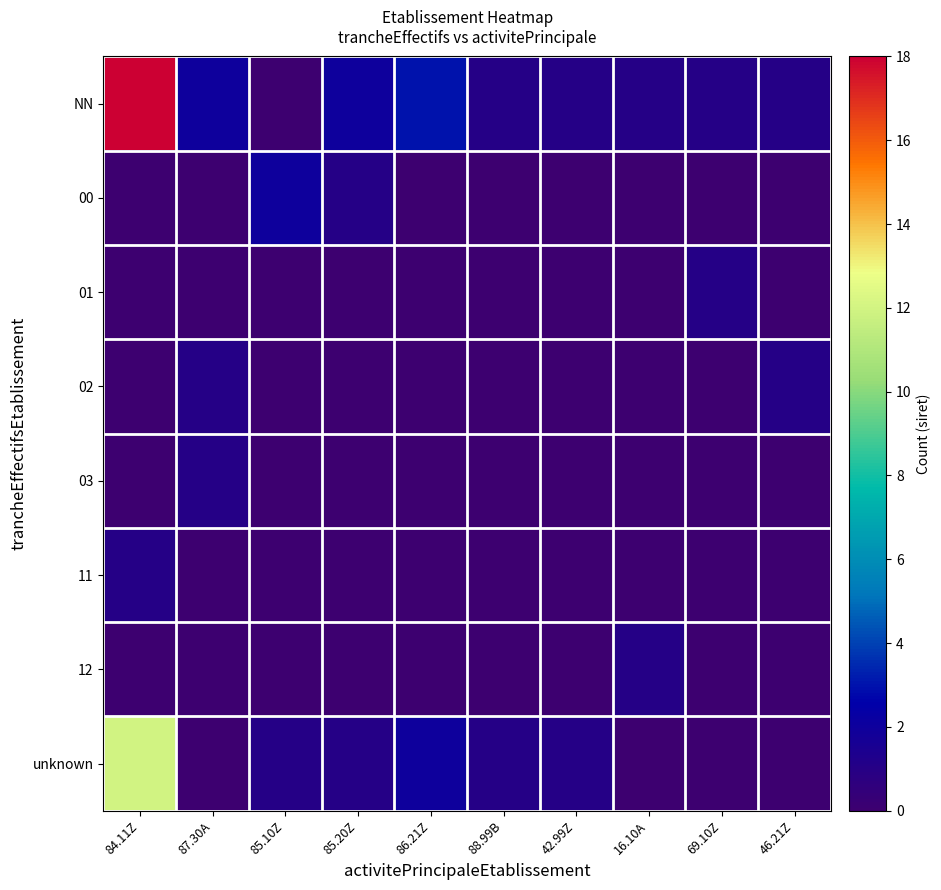

Which series has the largest range (max minus min)?

NN